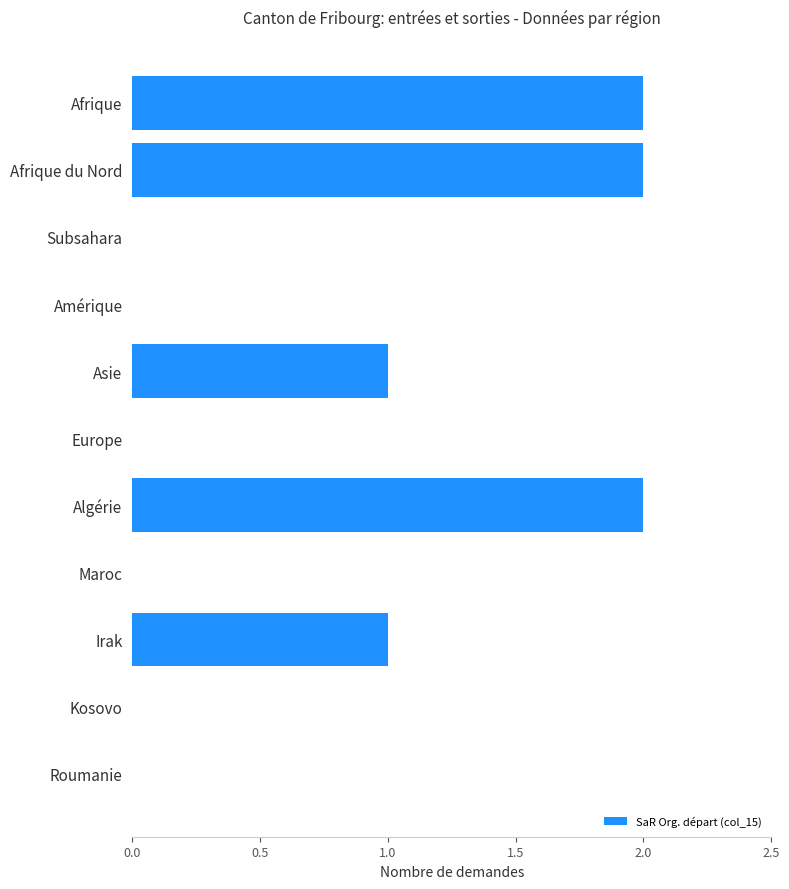

Does the chart contain stacked bars?

No